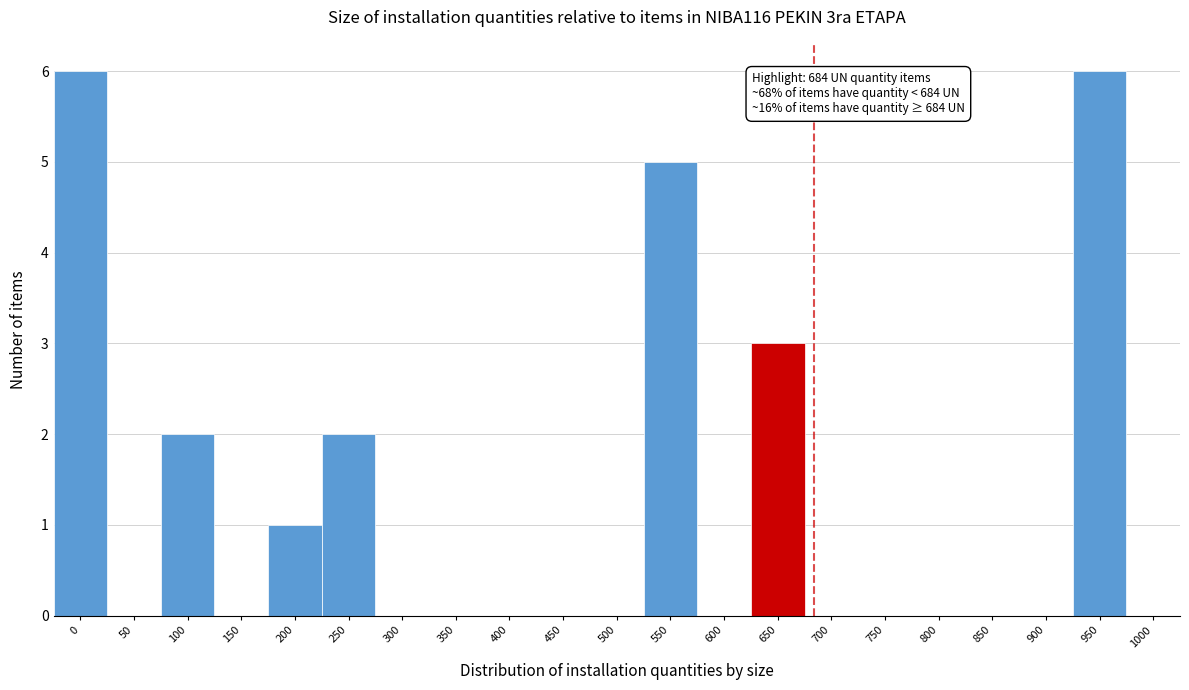

Reading left to right, what are all the values shown in this chart?

0=6	50=0	100=2	150=0	200=1	250=2	300=0	350=0	400=0	450=0	500=0	550=5	600=0	650=3	700=0	750=0	800=0	850=0	900=0	950=6	1000=0